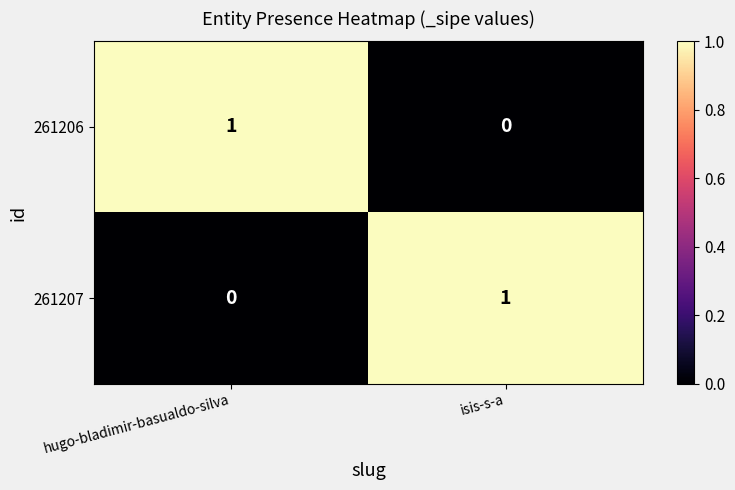

At which label does 261206 reach its minimum?

isis-s-a